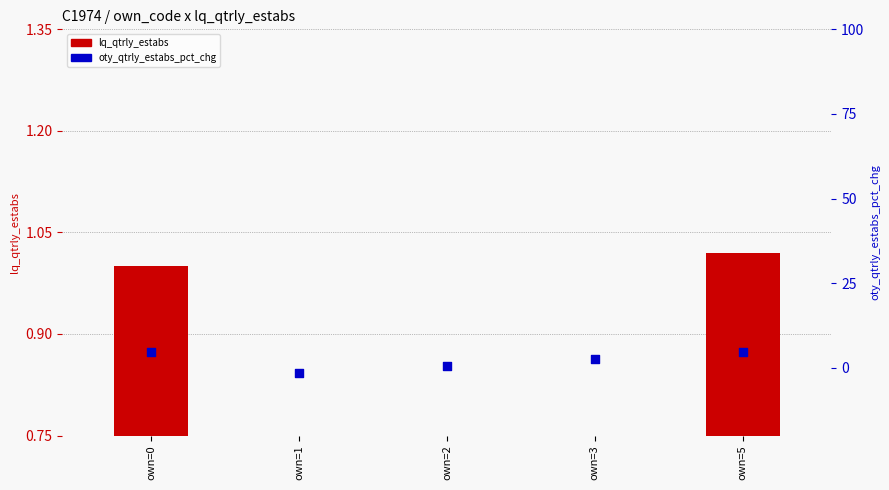

Which has a higher value, own=3 or own=0?

own=0